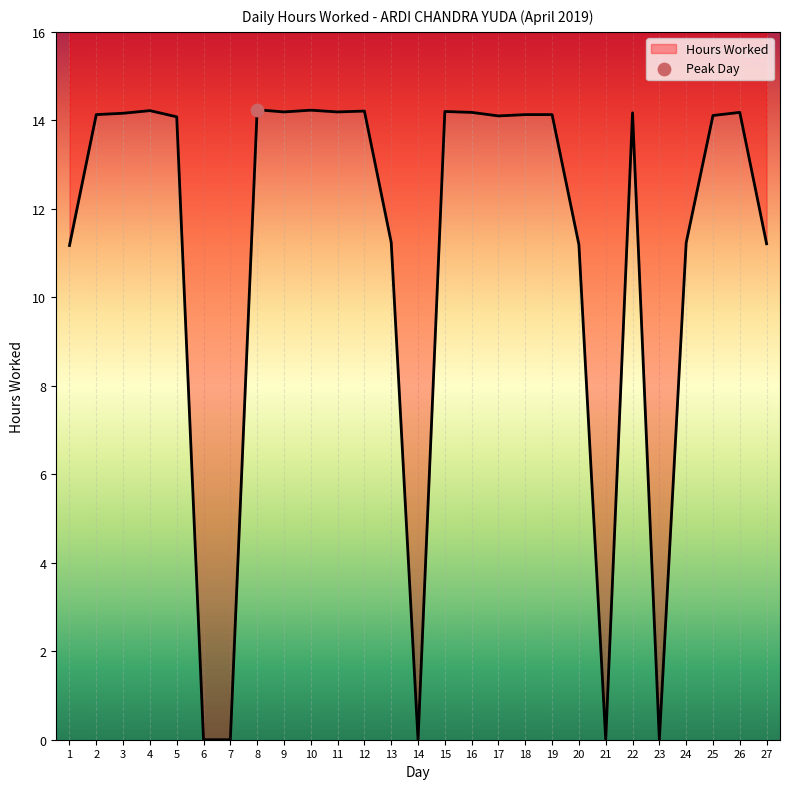

Approximately how many times larger is the value at 15 compared to 10?

1.0